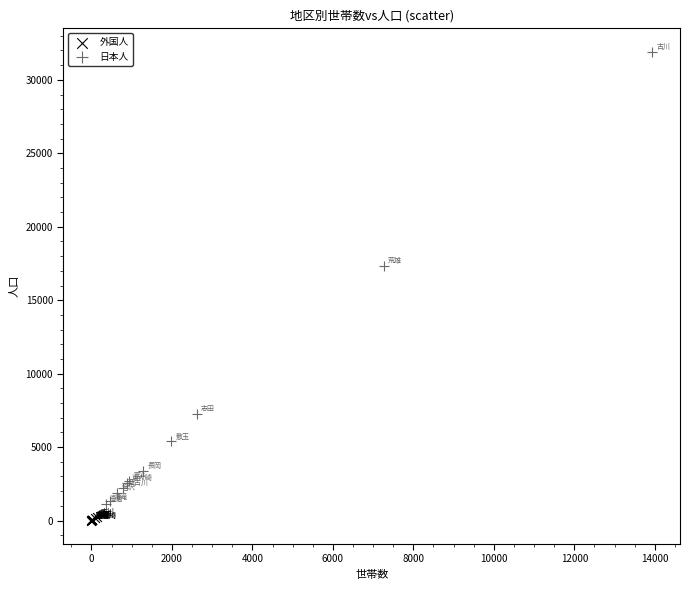

Which series reaches the maximum Y coordinate?

日本人